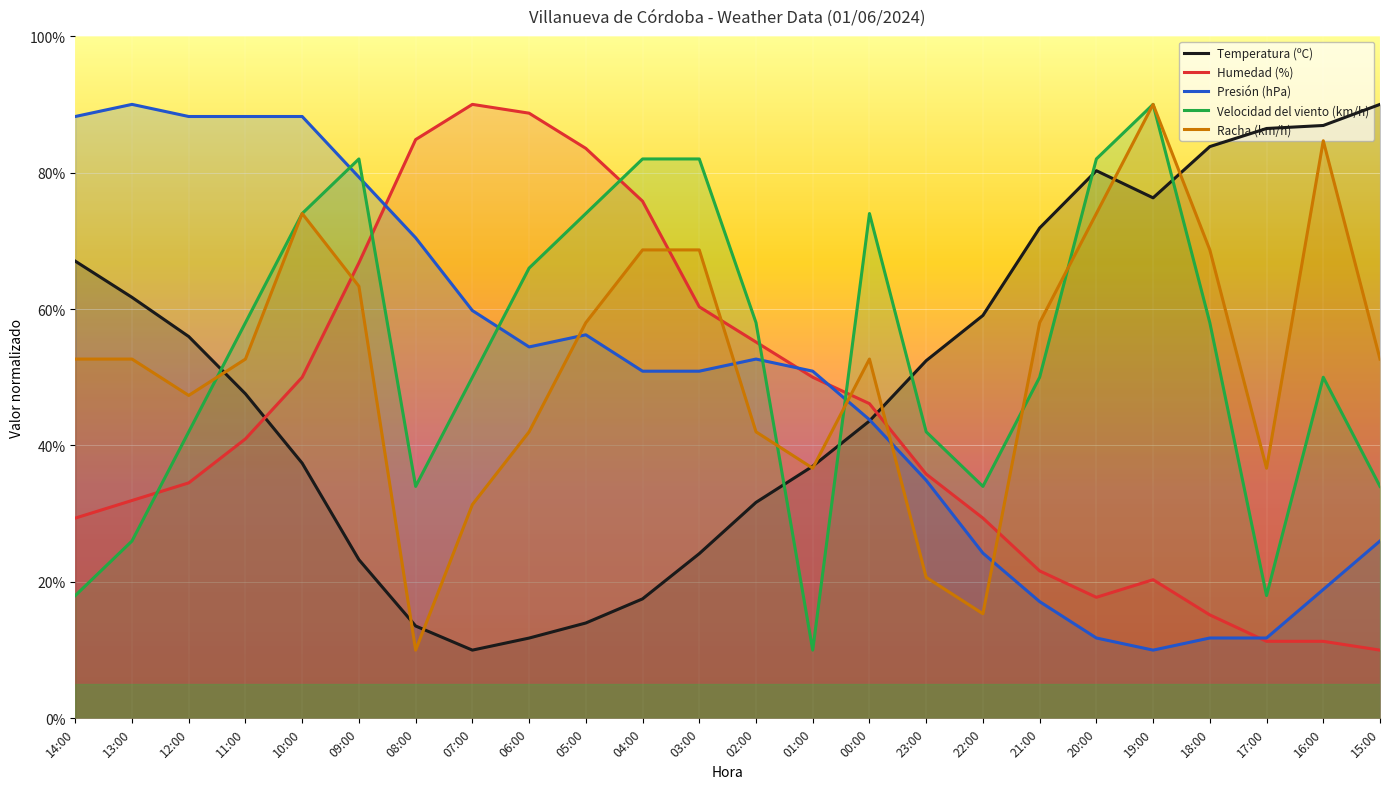

The value of Humedad (%) at 09:00 is 66.8. True or false?

True